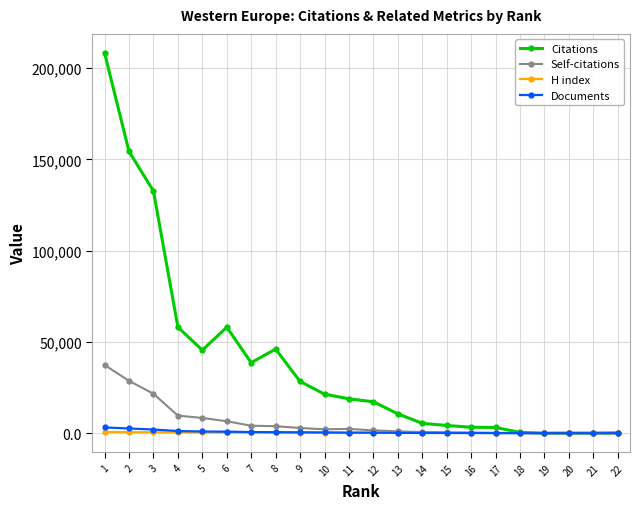

True or false: Citations has more than 1 interior local peaks.

True